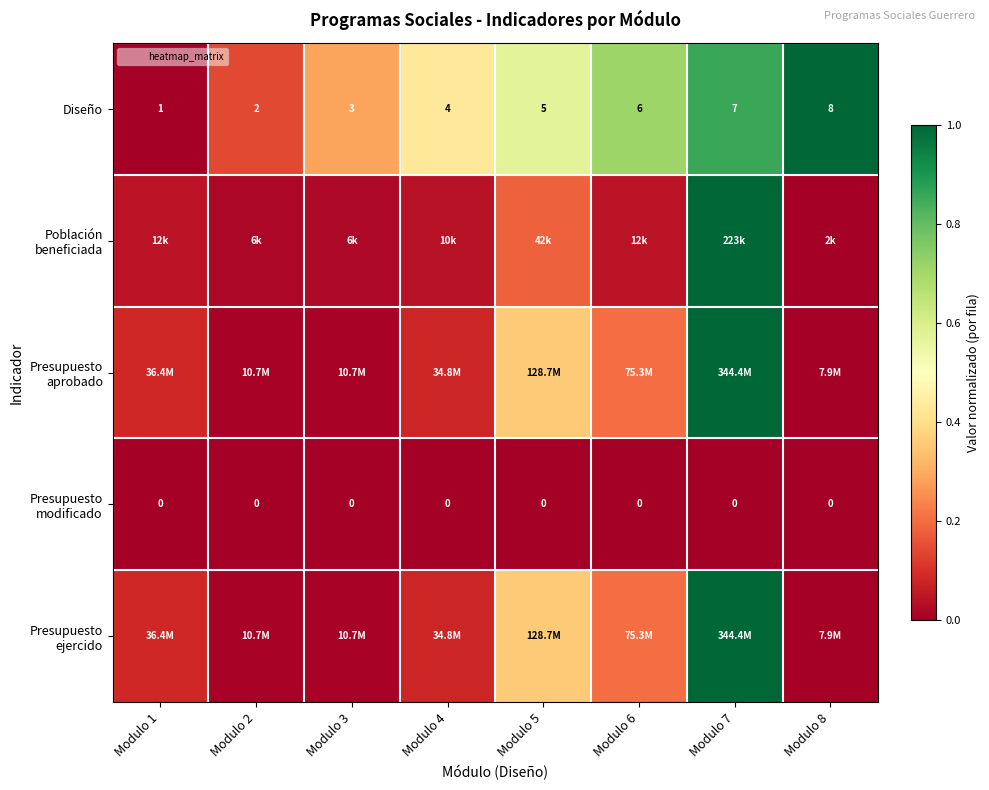

Between Modulo 5 and Modulo 6, which series saw the biggest shift?

Presupuesto aprobado